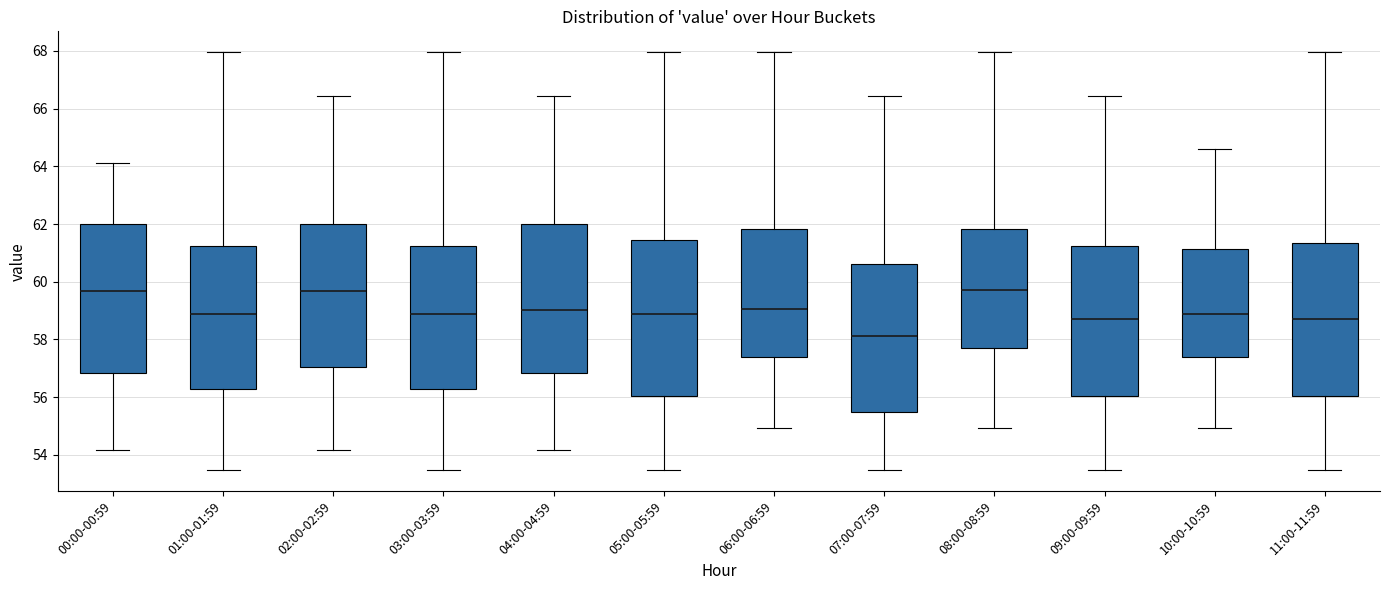

Where does the lower whisker of the box for 03:00-03:59 end on the y-axis? The values are not printed on the chart, so give them approximately, as read against the axis.

53.4